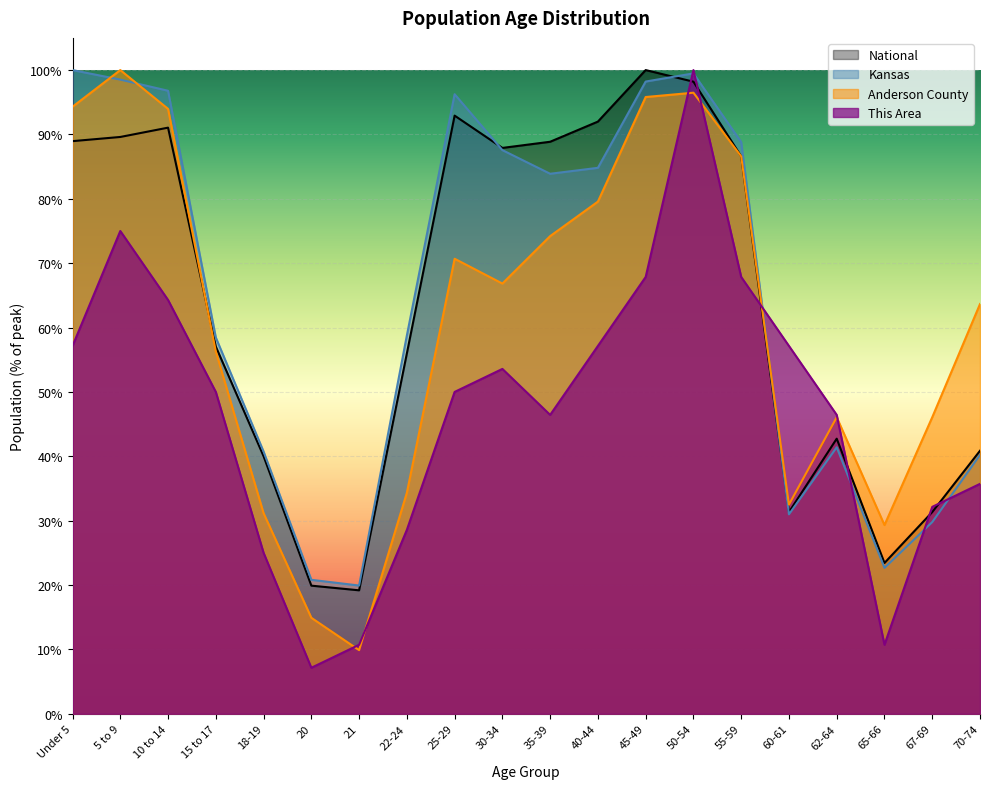

In Anderson County, how many points are higher than both neighbors (excluding endpoints)?

4